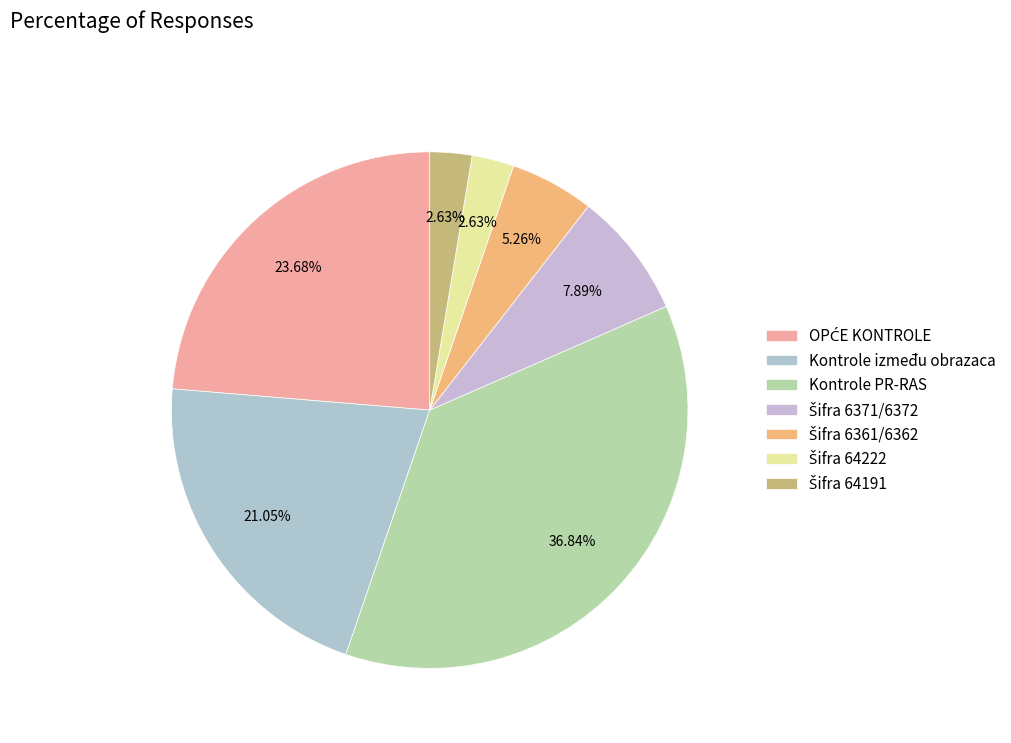

Does any single category account for the majority?

No